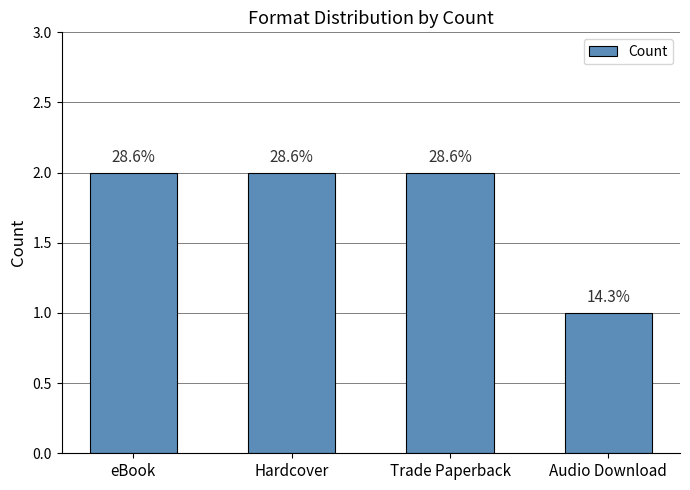

How many bars are there in total?

4